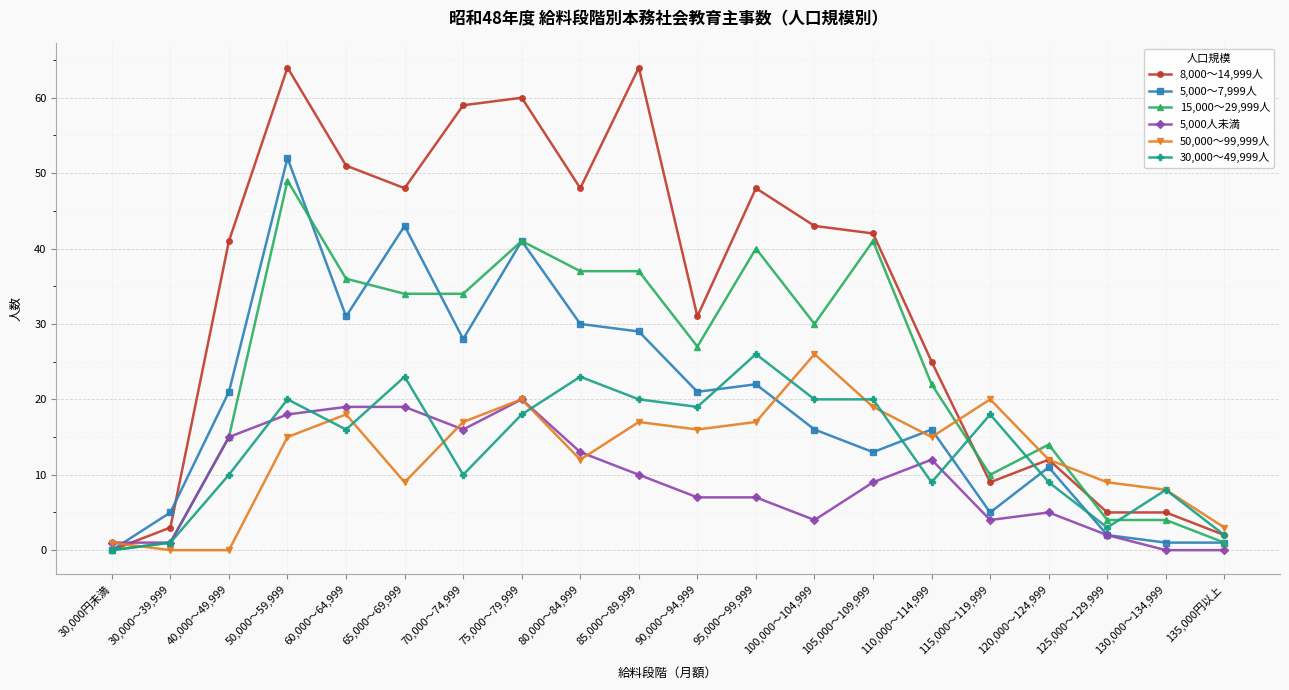

Does the chart display data point markers on the line(s)?

Yes